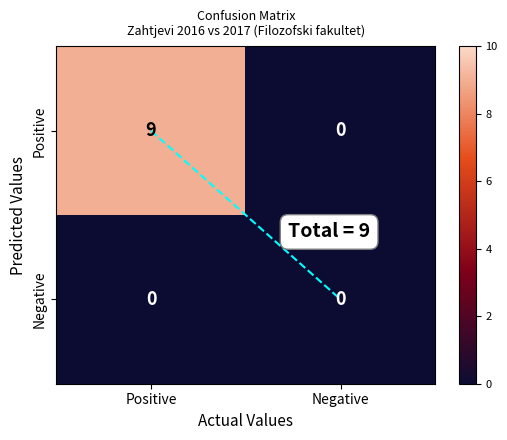

Which label corresponds to the largest value in the chart?

Positive